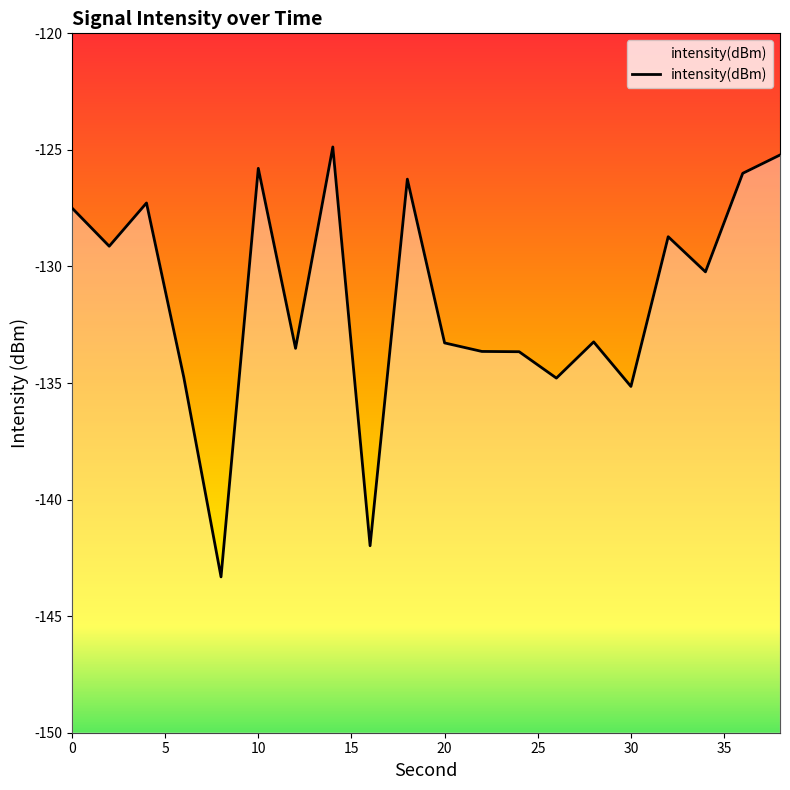

Reading left to right, list all the values displayed in this chart.

-127.5	-129.1	-127.3	-134.7	-143.3	-125.8	-133.5	-124.9	-142.0	-126.3	-133.3	-133.6	-133.7	-134.8	-133.2	-135.1	-128.7	-130.2	-126.0	-125.2